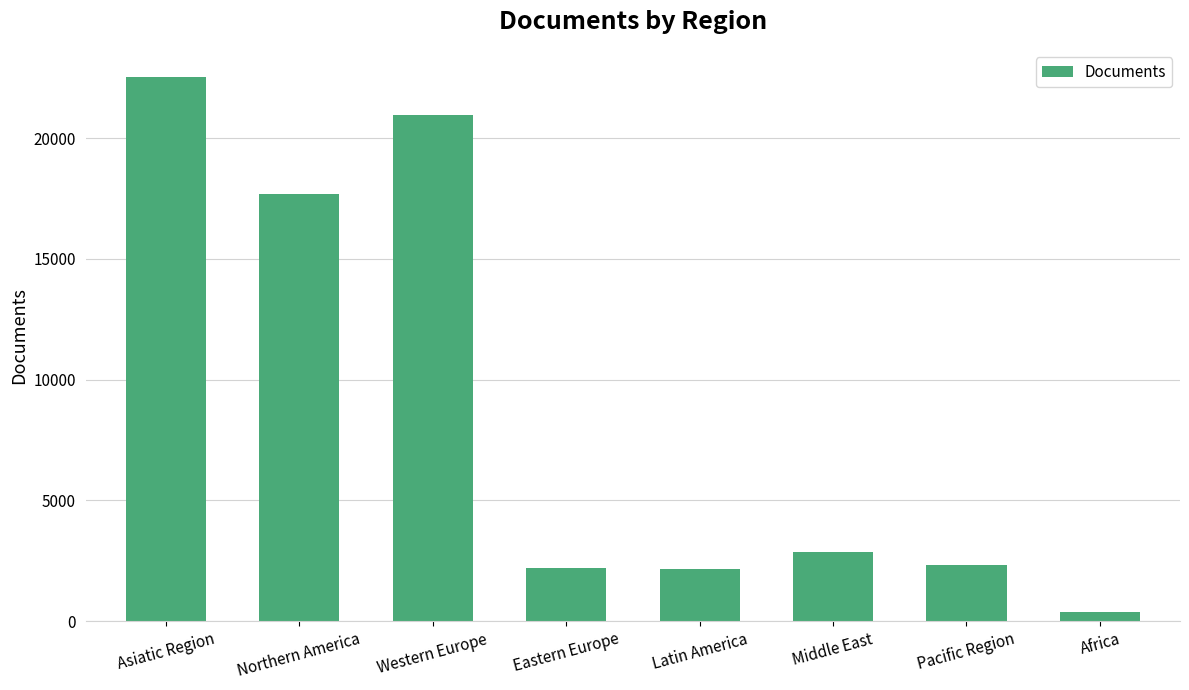

What is the label of the 8th bar from the right?

Asiatic Region